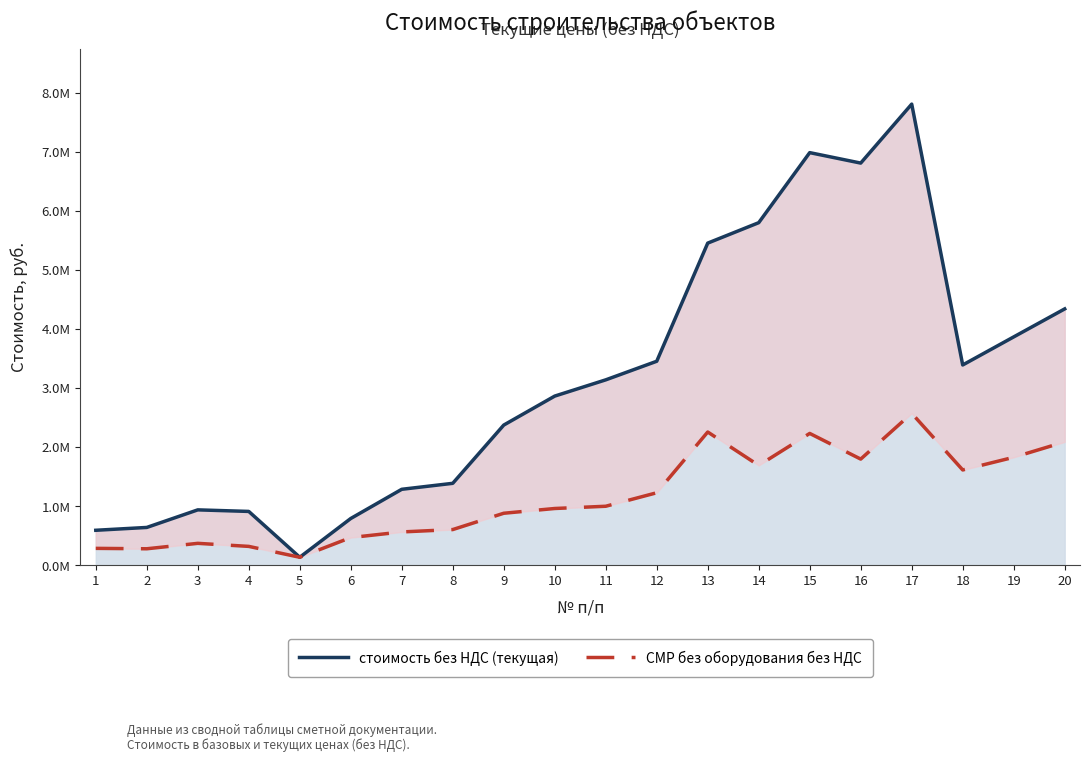

What is the value of the СМР без оборудования без НДС point at the 13th from the left?

2254033.4